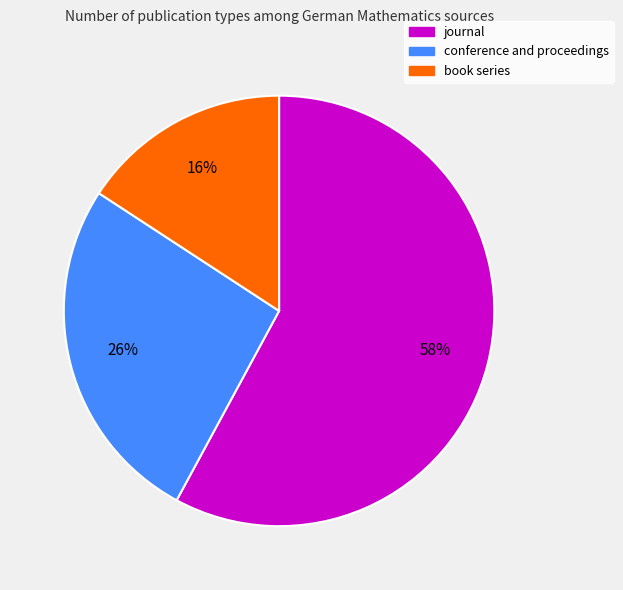

Count the number of slices in the pie.

3